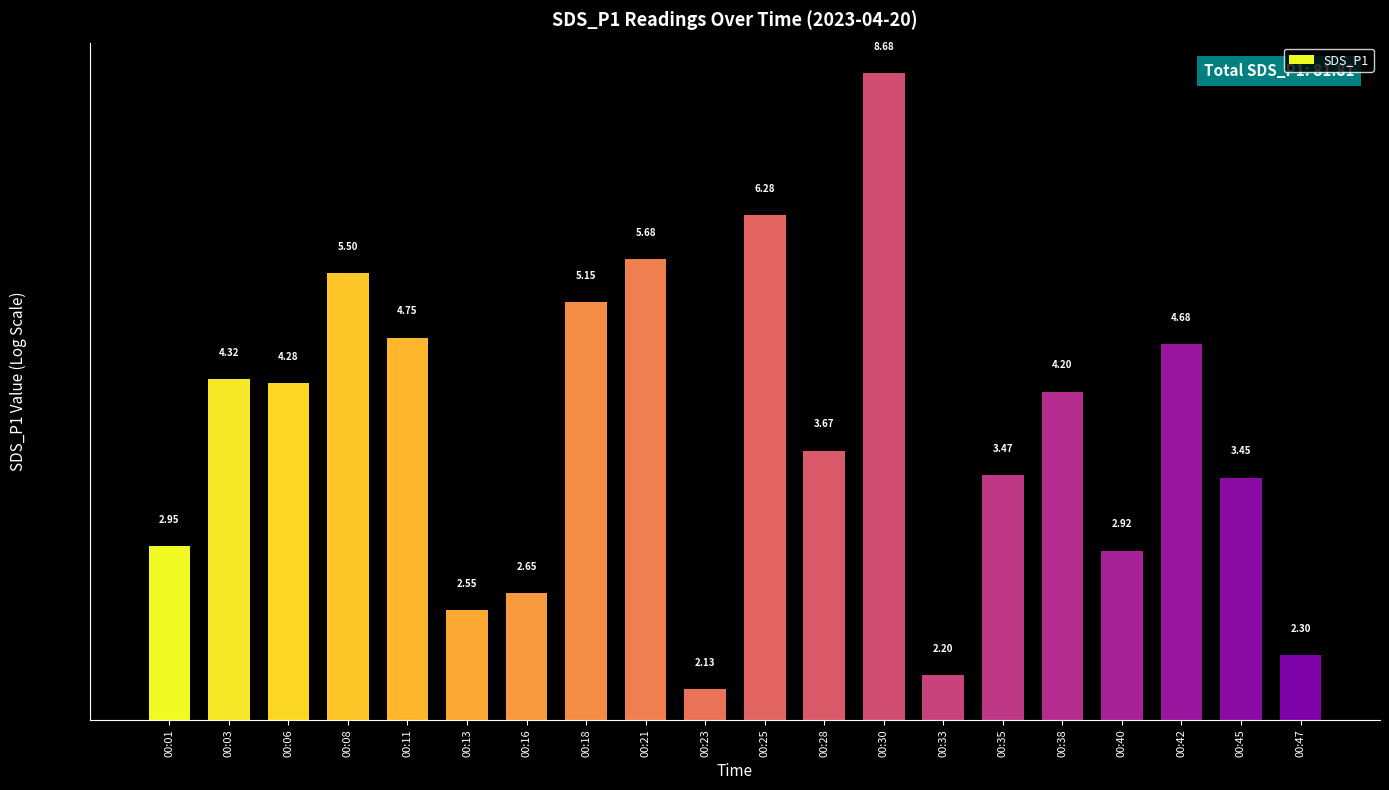

How many series are shown in this chart?

1